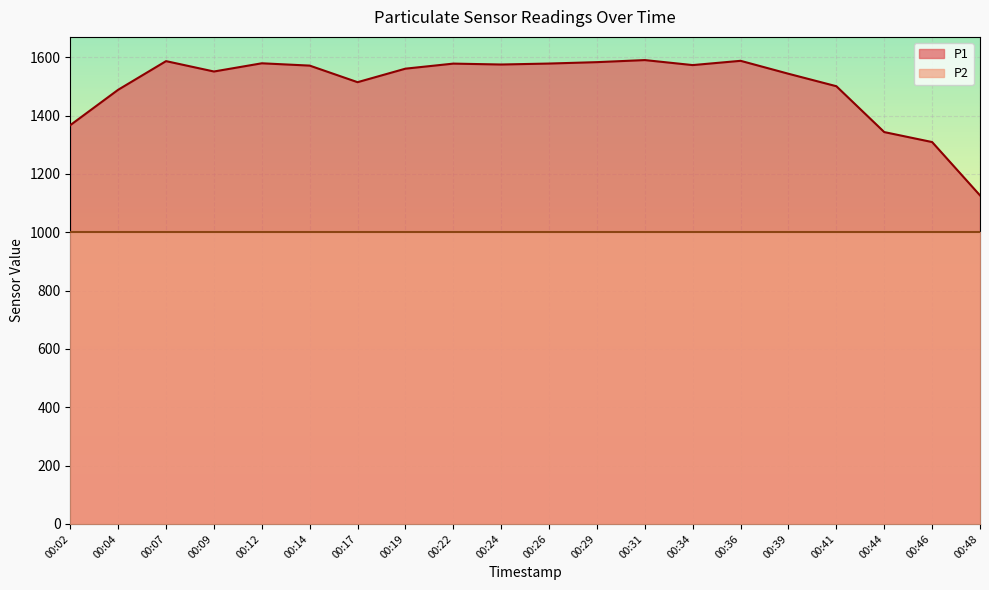

What is the sum of the values at 00:14 and 00:31?

3161.0